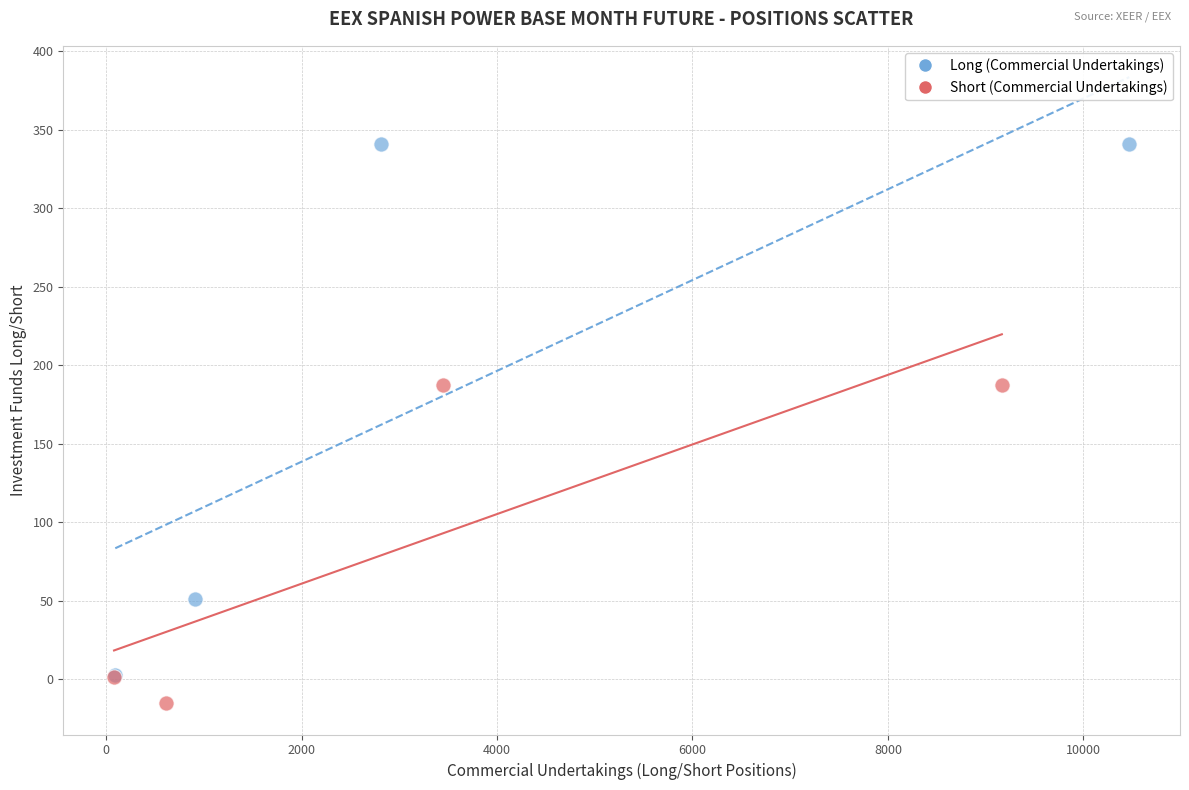

Which series reaches the minimum Y coordinate?

Short (Commercial Undertakings)